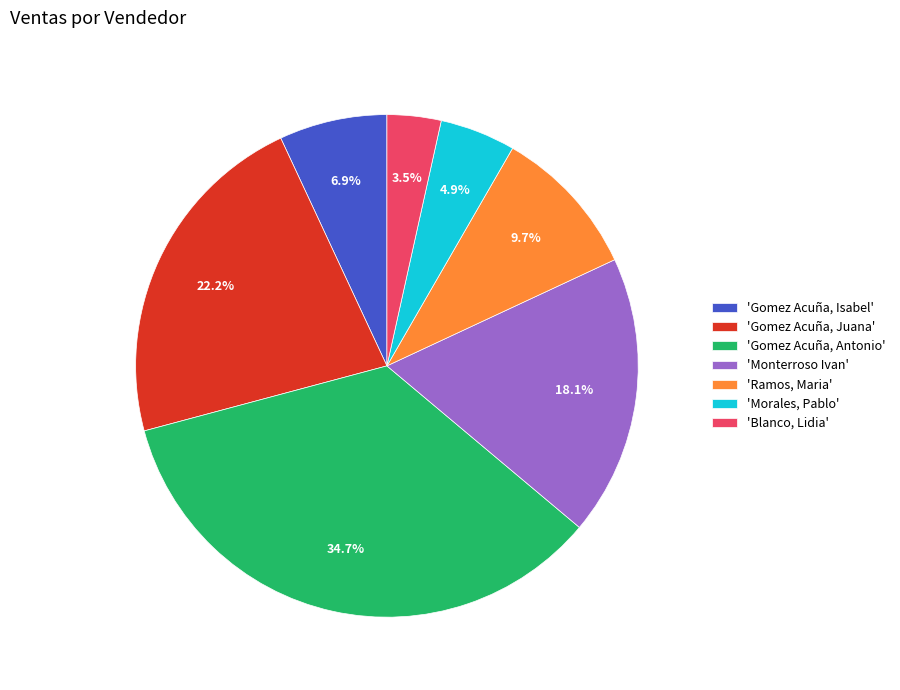

Does 'Gomez Acuña, Antonio' represent more than half of the total?

No